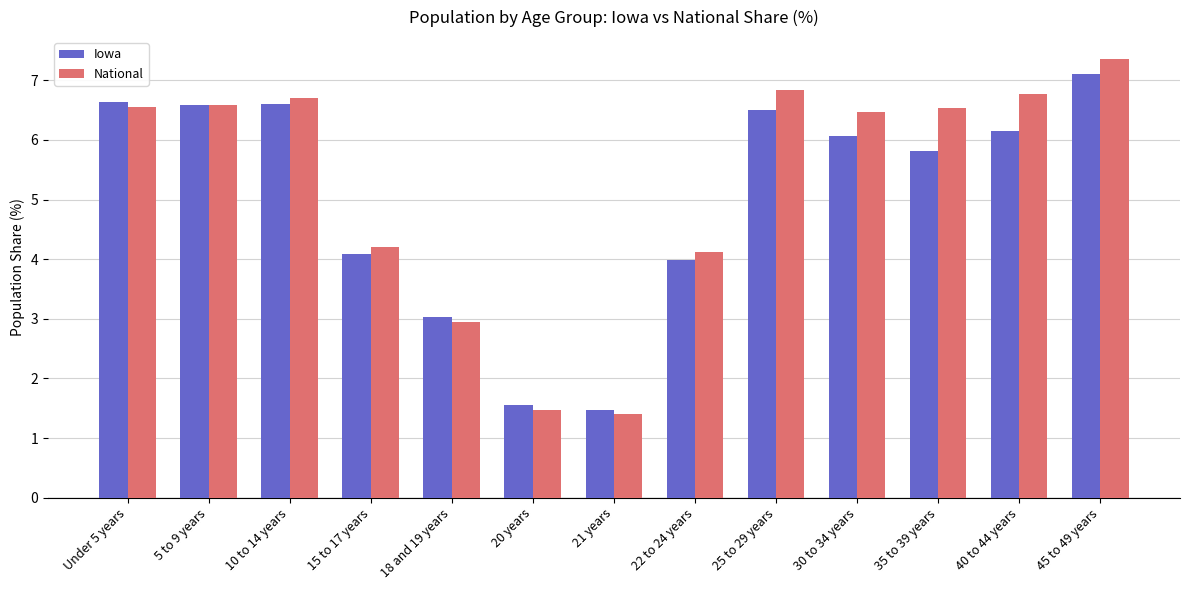

What is the spread (max minus min) of values at 40 to 44 years?

0.6